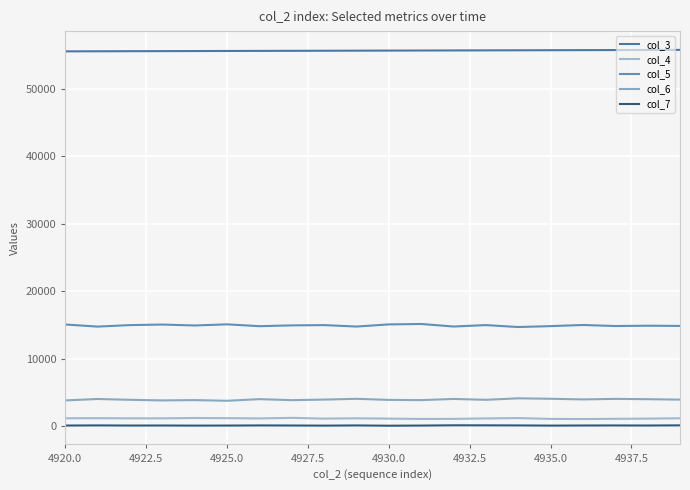

True or false: col_4 and col_6 cross at least once.

False